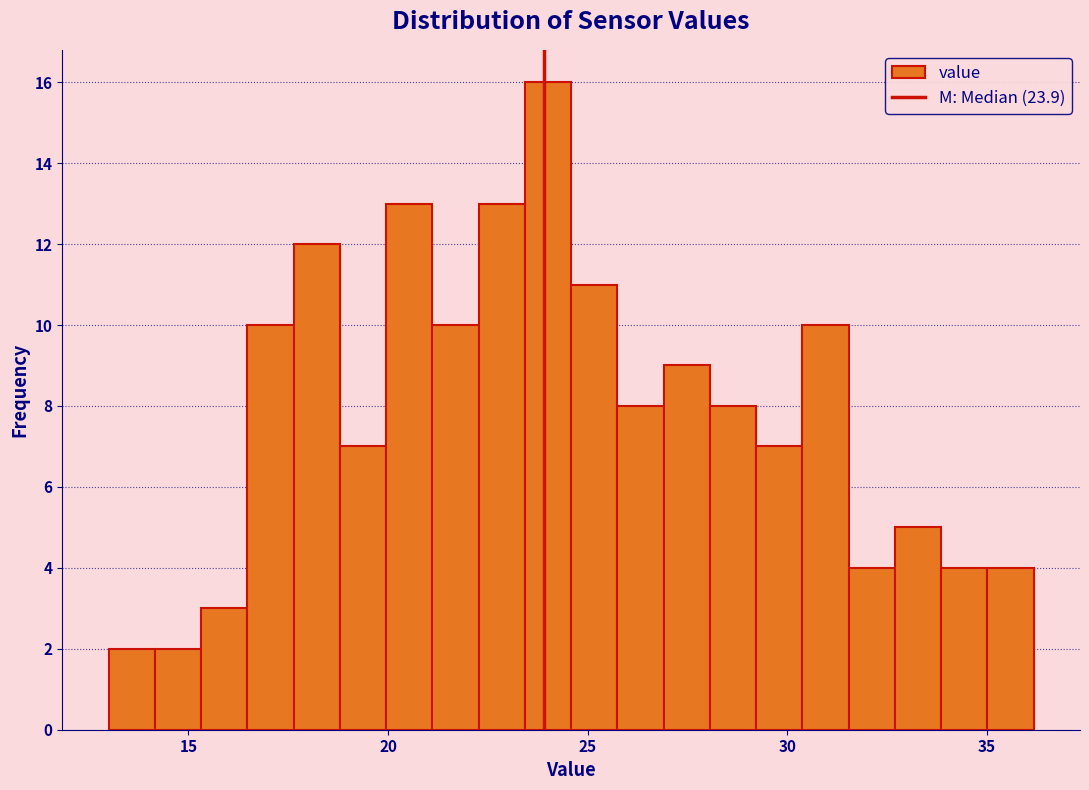

Read against the x-axis, roughly where is the centre of the tallest bar?

24.0